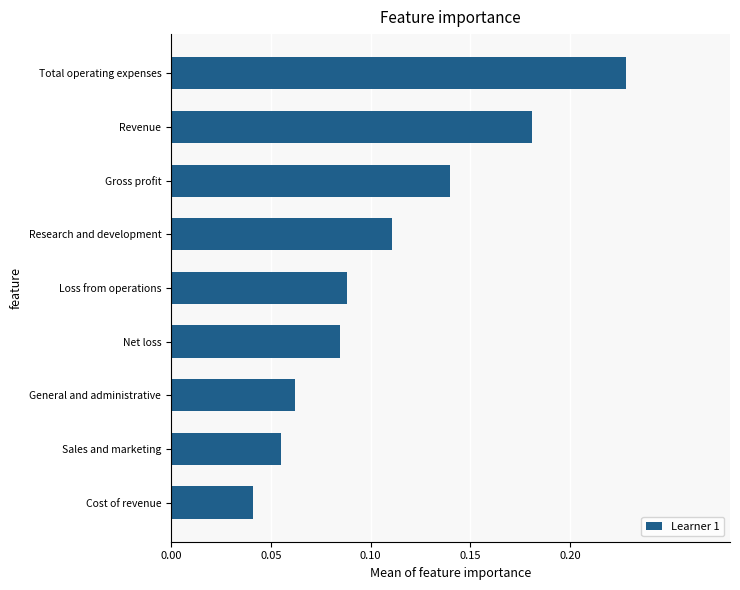

At which category does the chart reach its peak across all series?

Total operating expenses